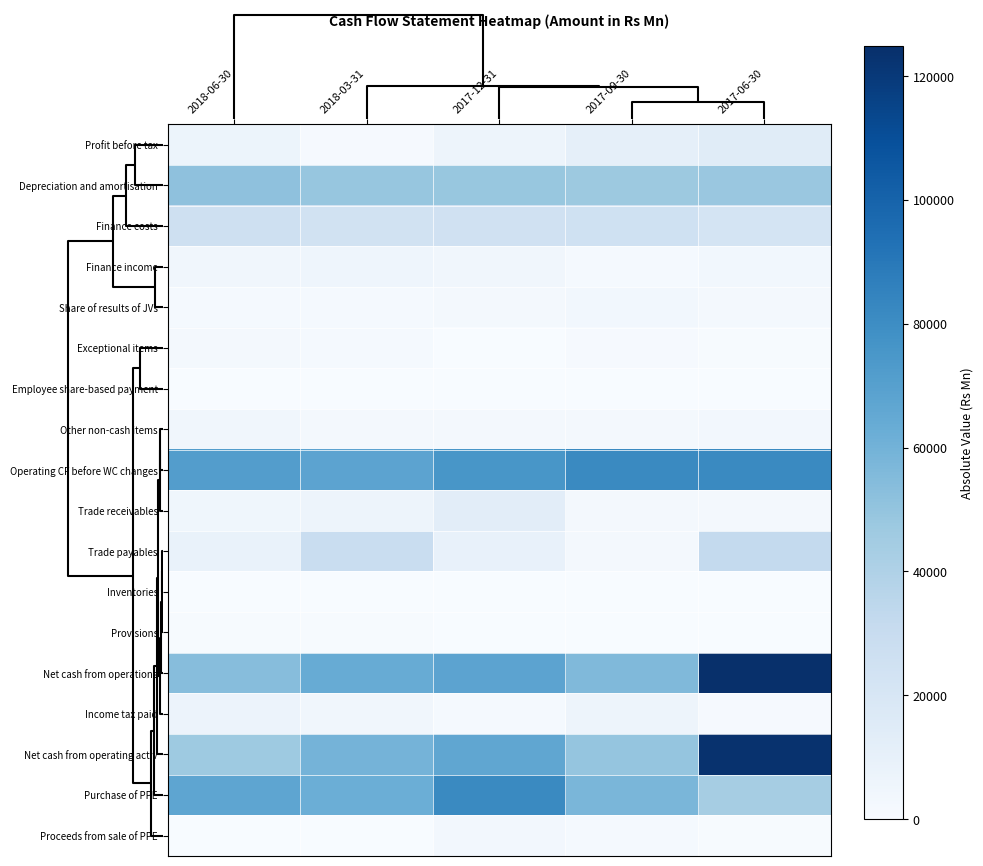

What is the spread (max minus min) of values at 2017-09-30?

81481